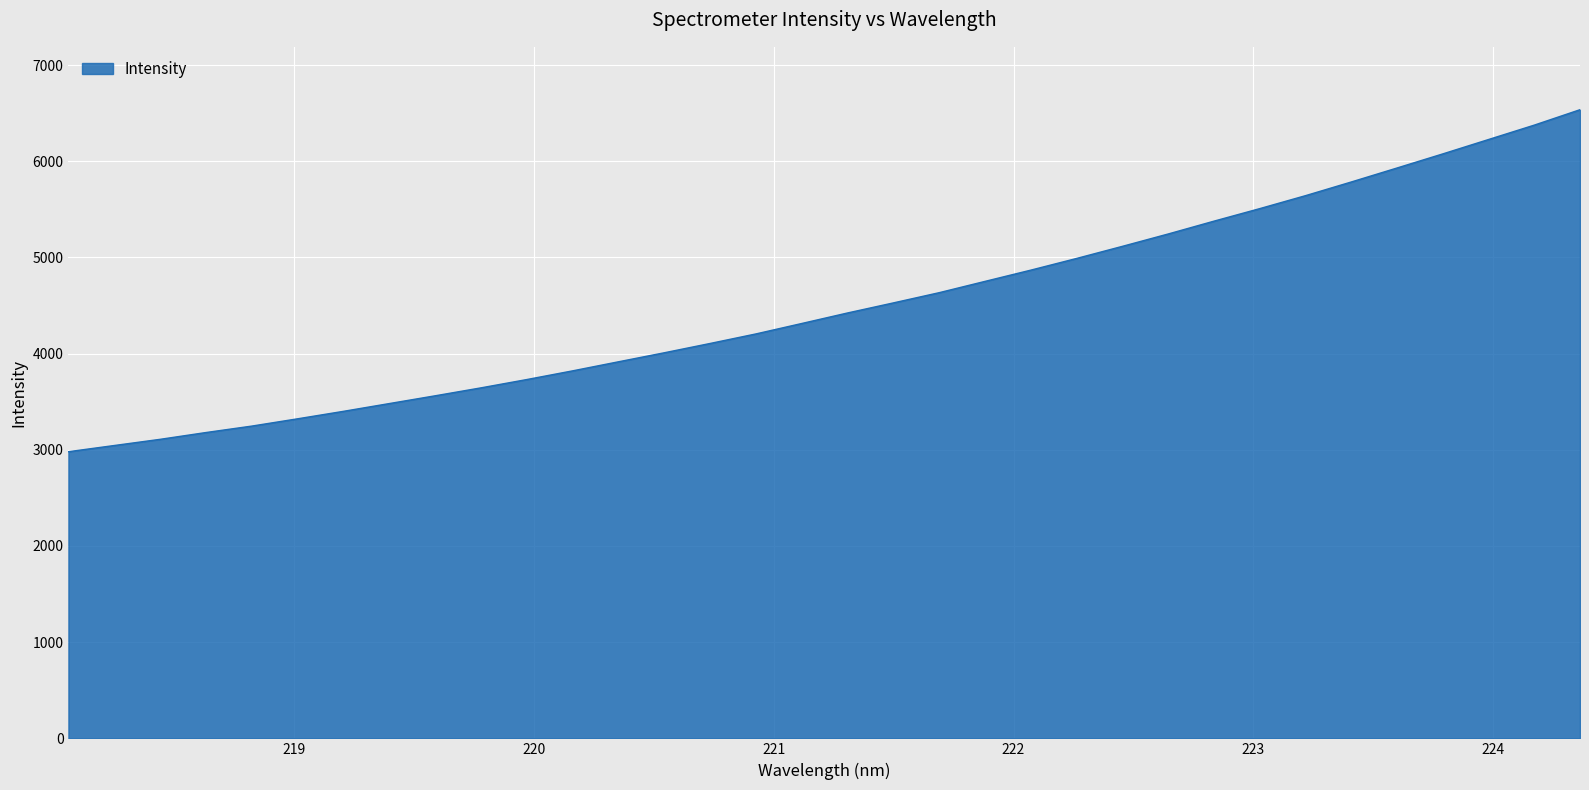

What is the minimum value shown in the chart?

2980.2